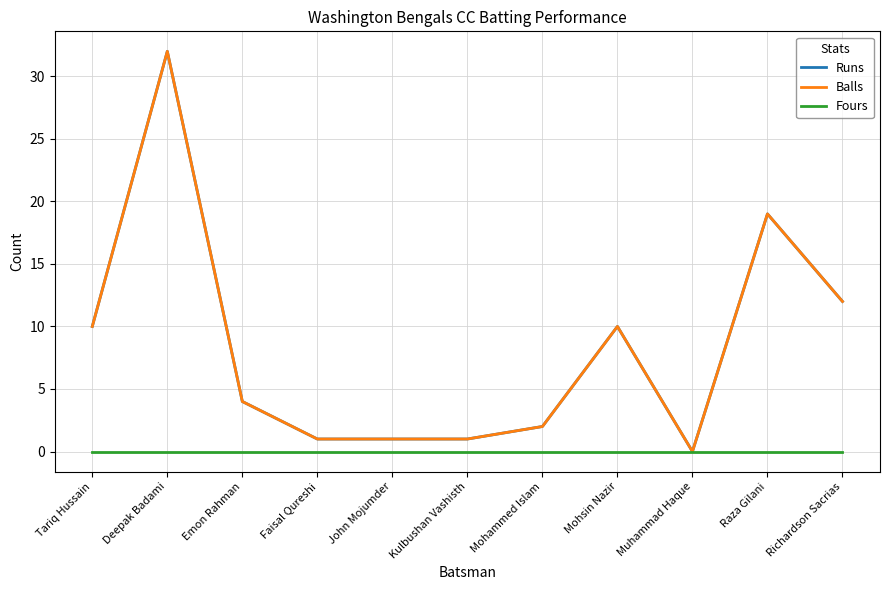

Rank the categories by Runs value from lowest to highest.

Muhammad Haque, Faisal Qureshi, John Mojumder, Kulbushan Vashisth, Mohammed Islam, Emon Rahman, Tariq Hussain, Mohsin Nazir, Richardson Sacrias, Raza Gilani, Deepak Badami